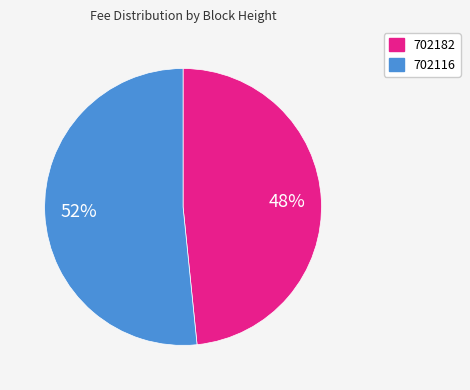

What percentage is the 702182 slice, to the nearest percent?

48%